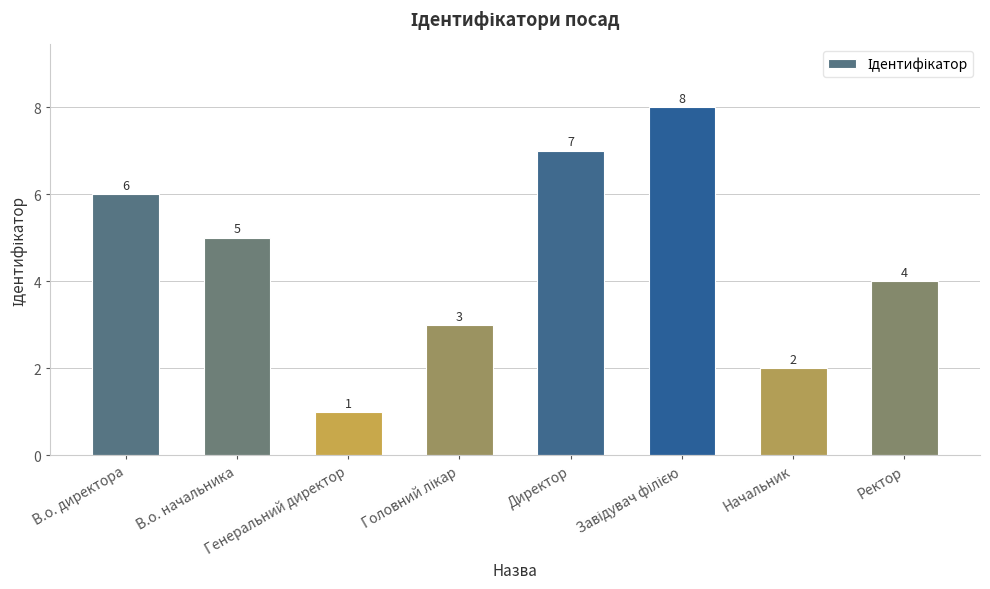

What is the approximate value at Генеральний директор?

1